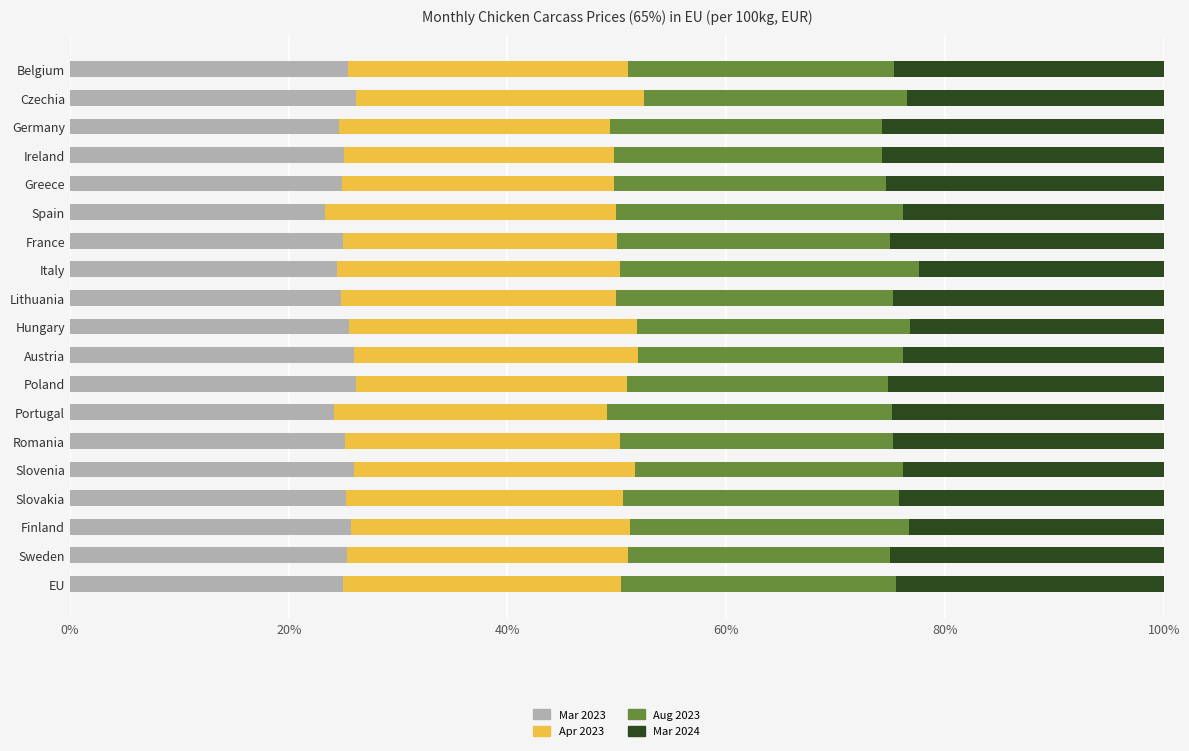

What is the minimum value for Mar 2023?

23.4